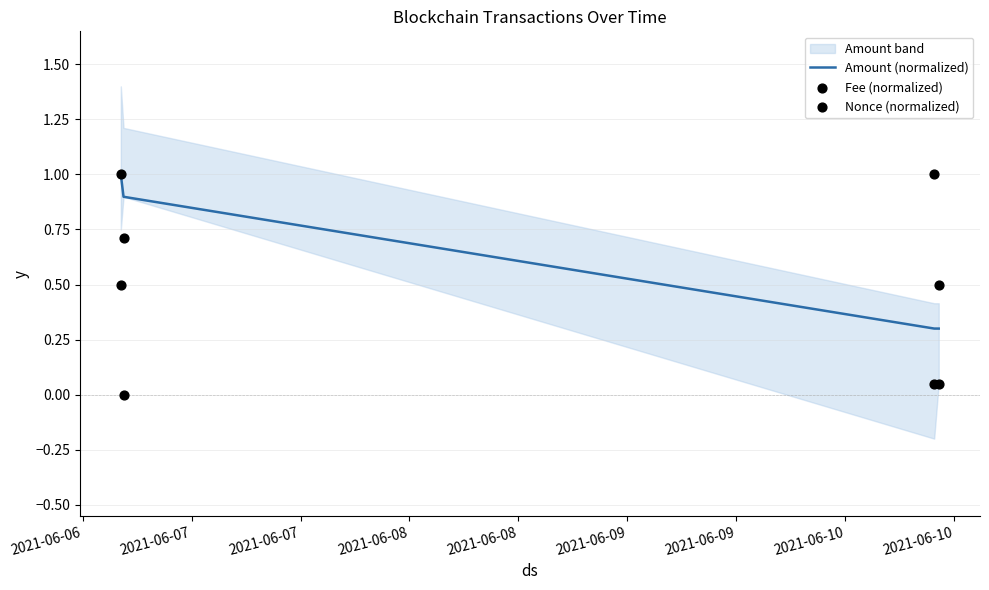

Is the value of Nonce (normalized) at 2021-06-06 greater than the value of Amount (normalized) at 2021-06-07?

No